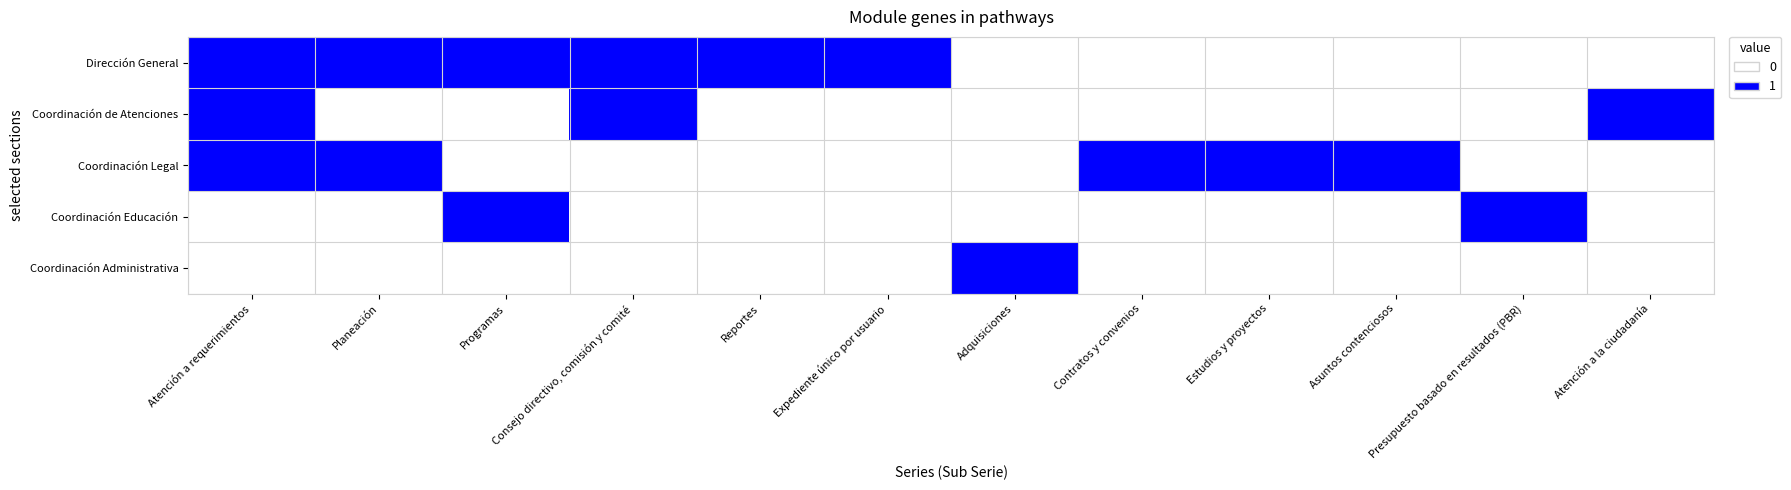

At which category is the sum across all series the highest?

Atención a requerimientos